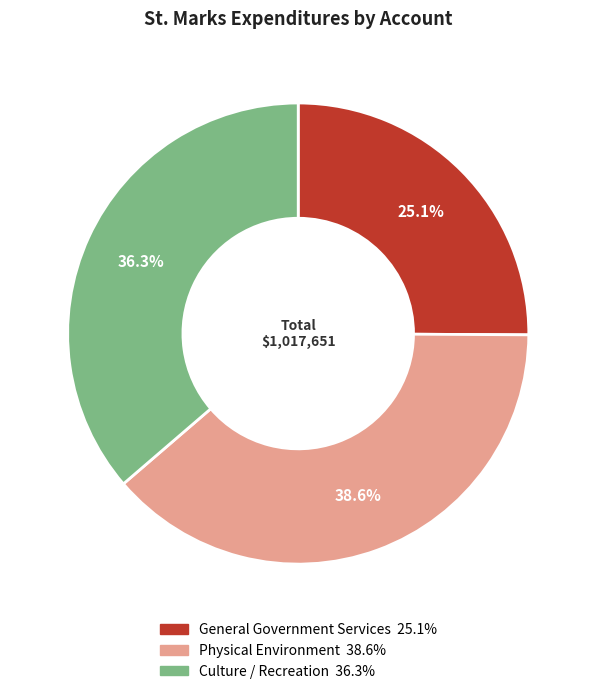

What is the ratio of the value at Physical Environment to the value at Culture / Recreation?

1.1